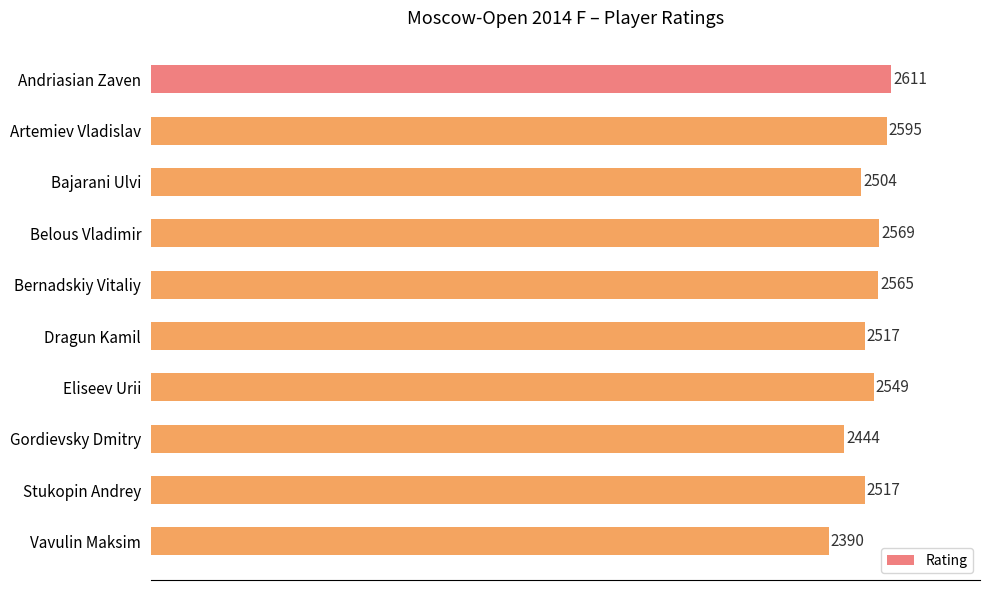

Is it true that the value at Andriasian Zaven is 2611?

True